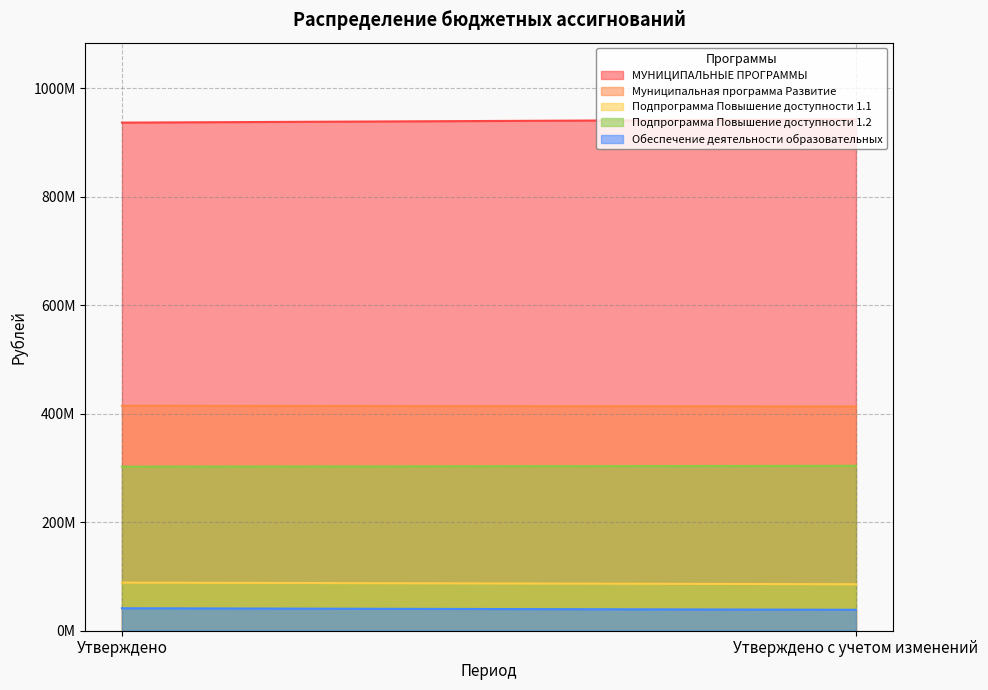

What is the sum of the Муниципальная программа Развитие values at Утверждено с учетом изменений and Утверждено?

828073438.9